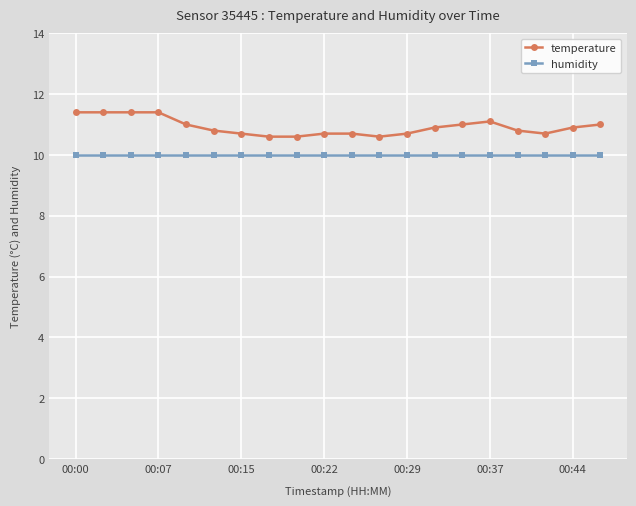

True or false: temperature and humidity cross at least once.

False